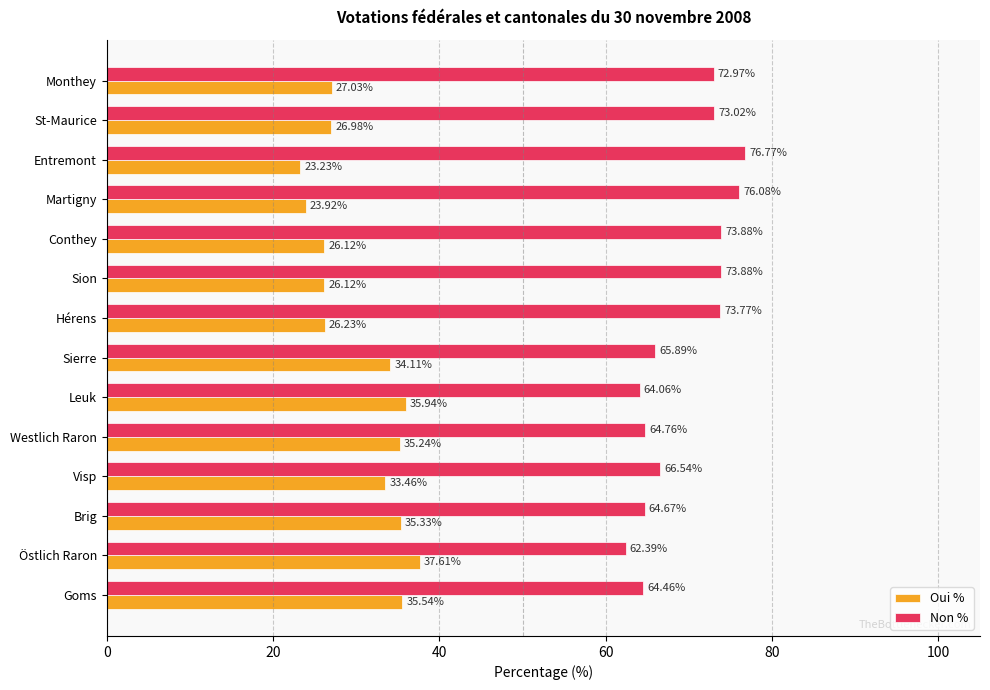

Count the number of categories in the chart.

14